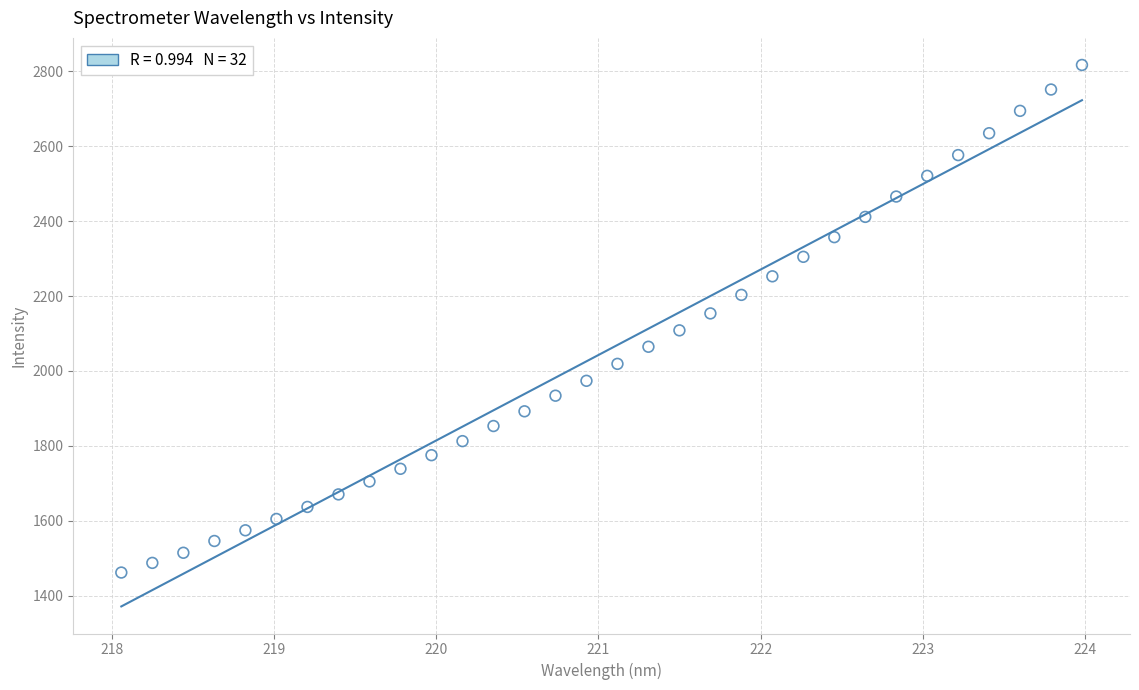

What is the range of X values (max minus min)?

5.9